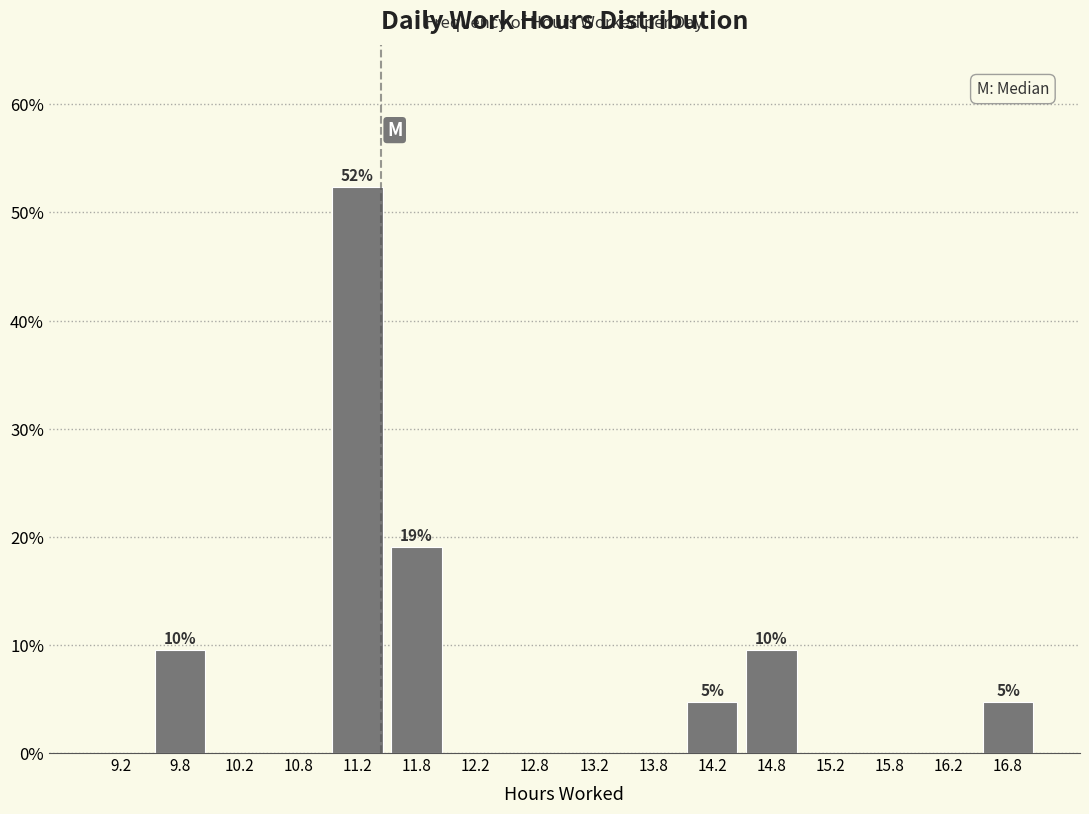

Which range on the x-axis has the tallest bar?

11.0 to 11.5